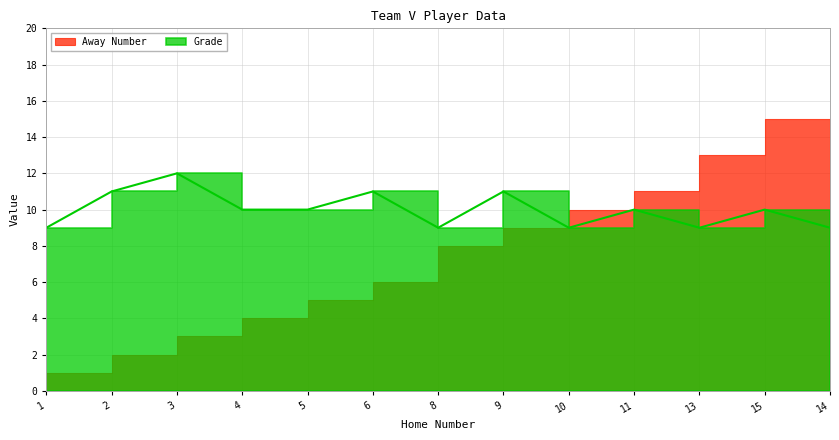

Count the number of data series in this chart.

2